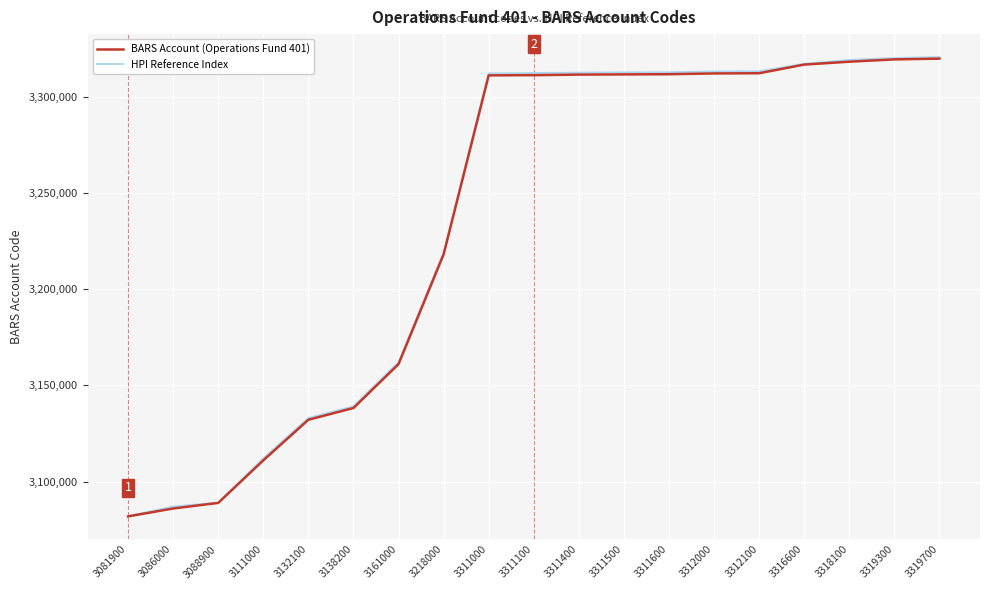

True or false: BARS Account (Operations Fund 401) has a value of 1376068 at 3132100.

False